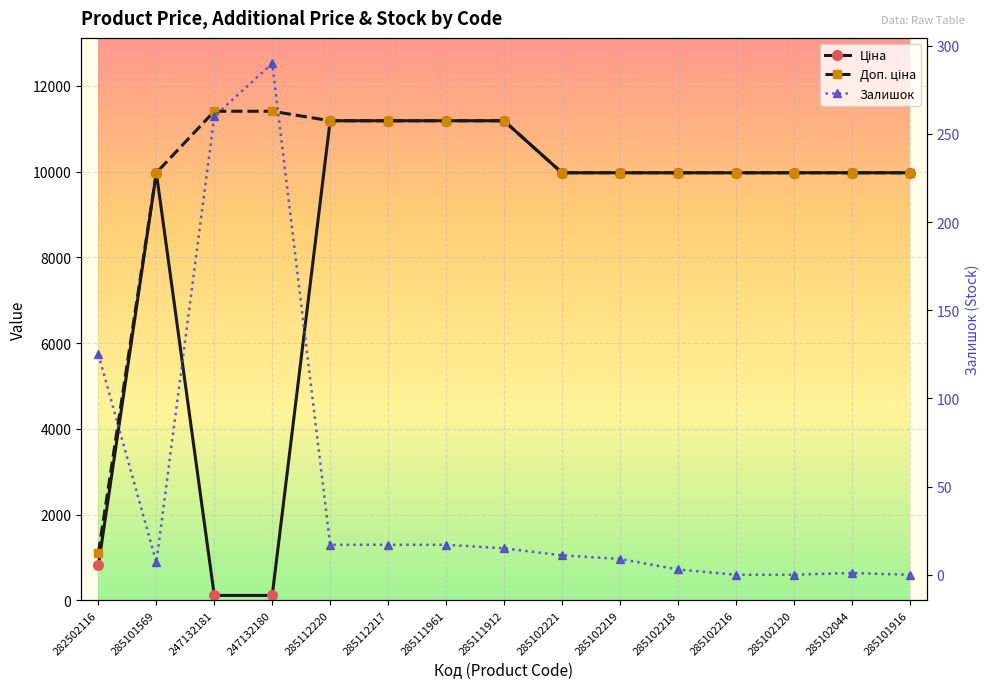

What is the value of the Залишок point at the 5th from the left?

17.0